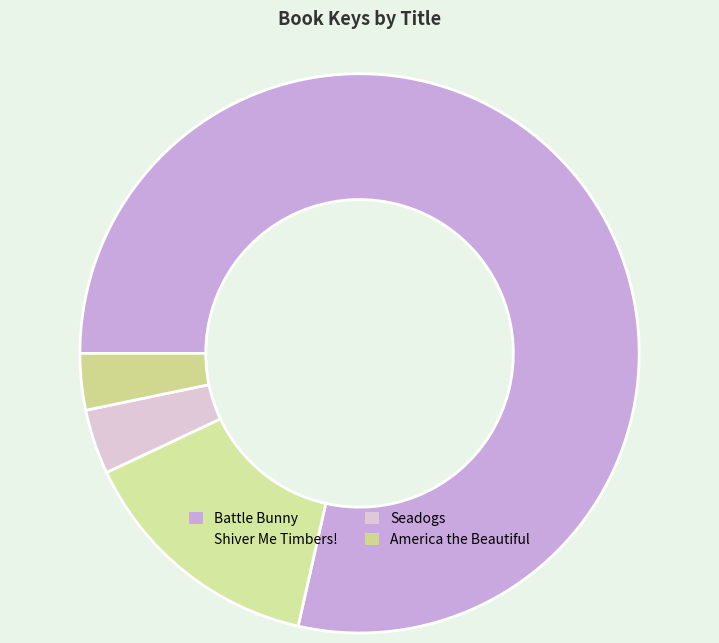

What is the largest slice in the pie chart?

Battle Bunny